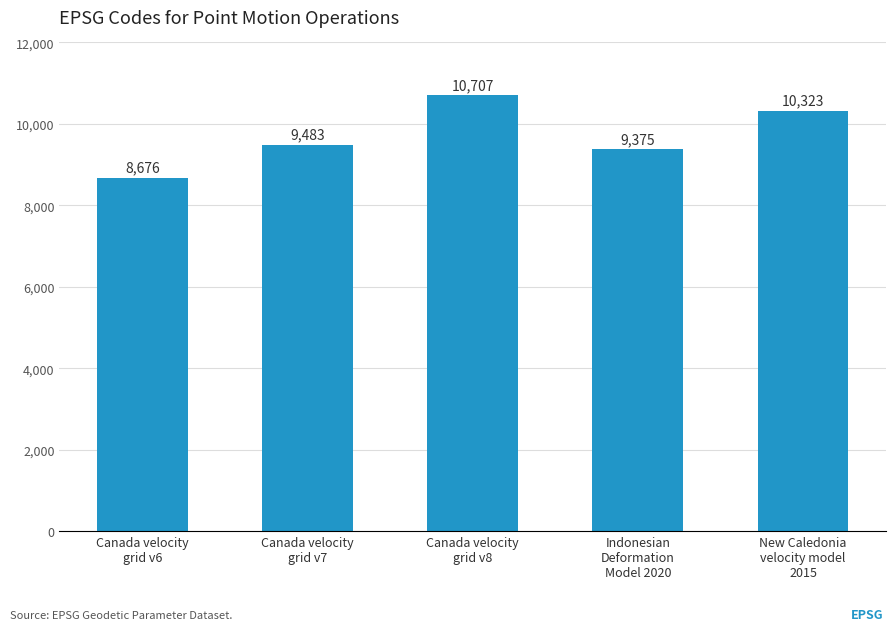

What is the label of the 4th bar from the left?

Indonesian
Deformation
Model 2020